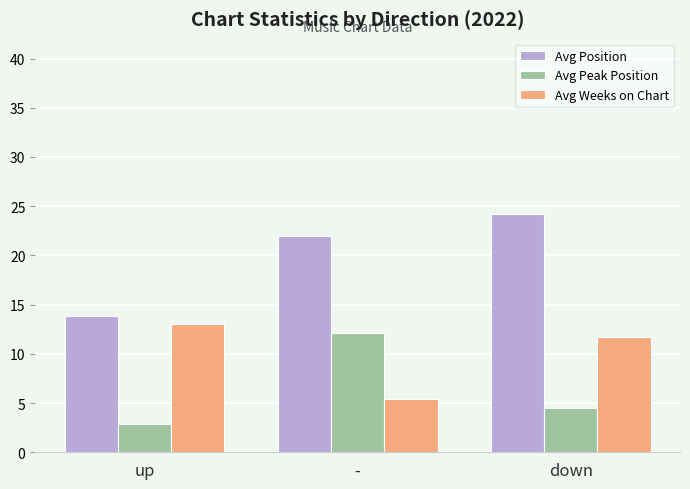

Where does the Avg Peak Position series first go above 4?

-